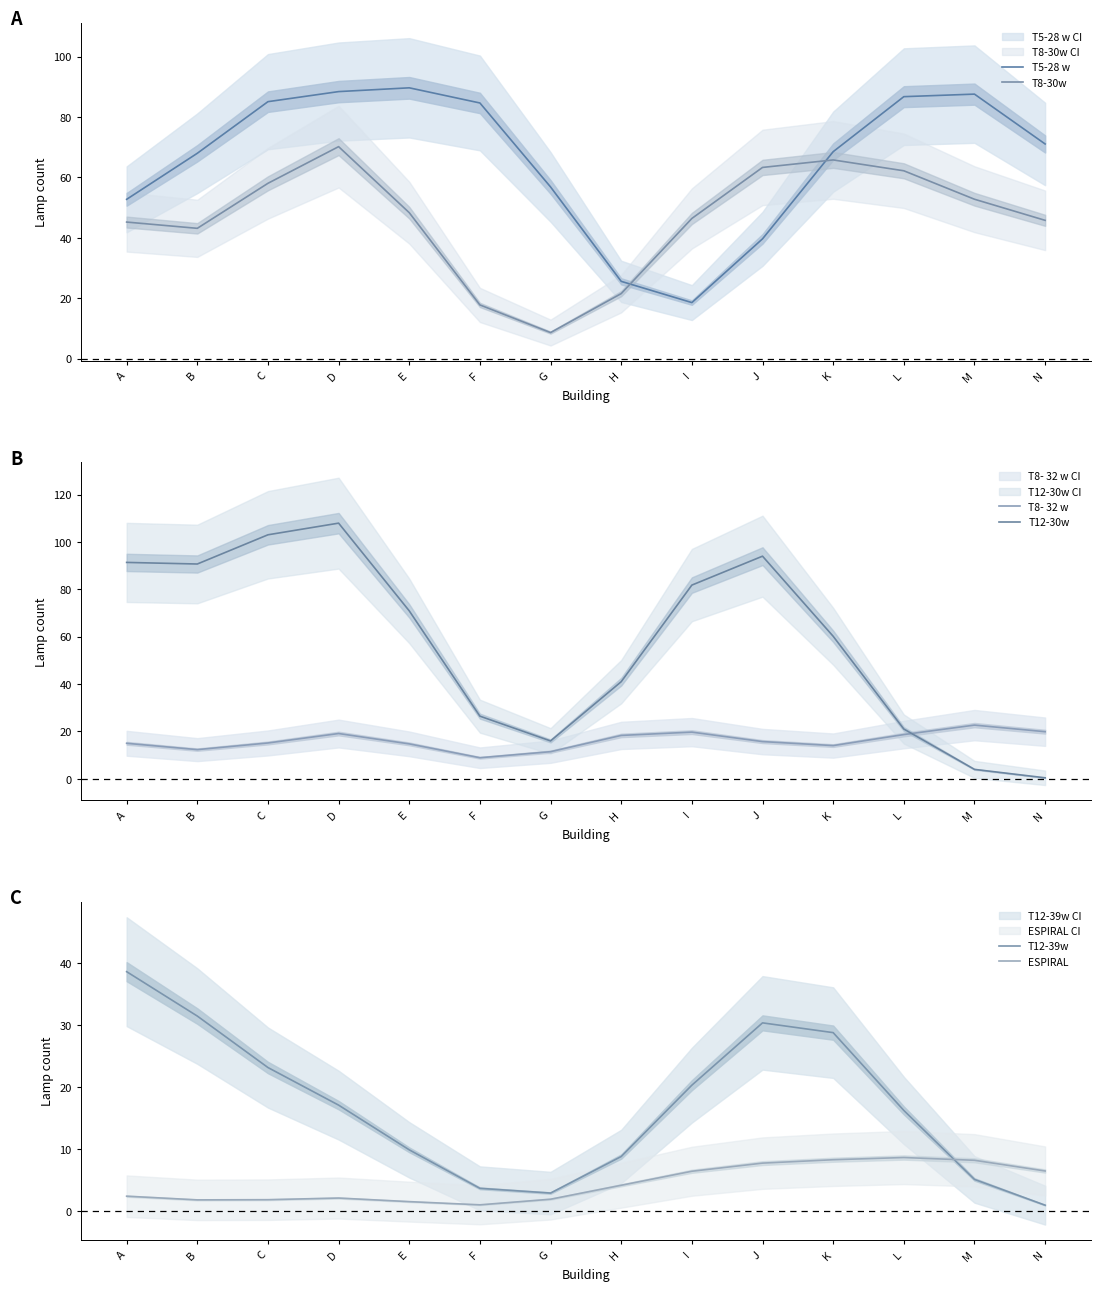

The value of T12-39w at F is 3.6. True or false?

True